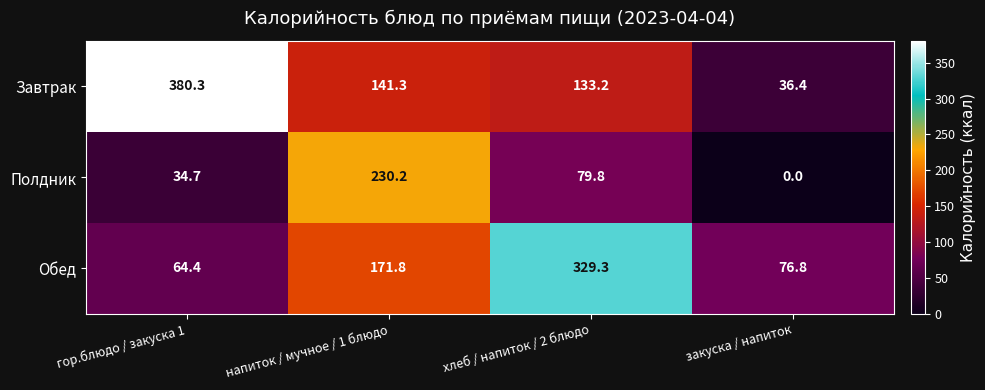

True or false: Завтрак has a value of 604.0 at гор.блюдо / закуска 1.

False